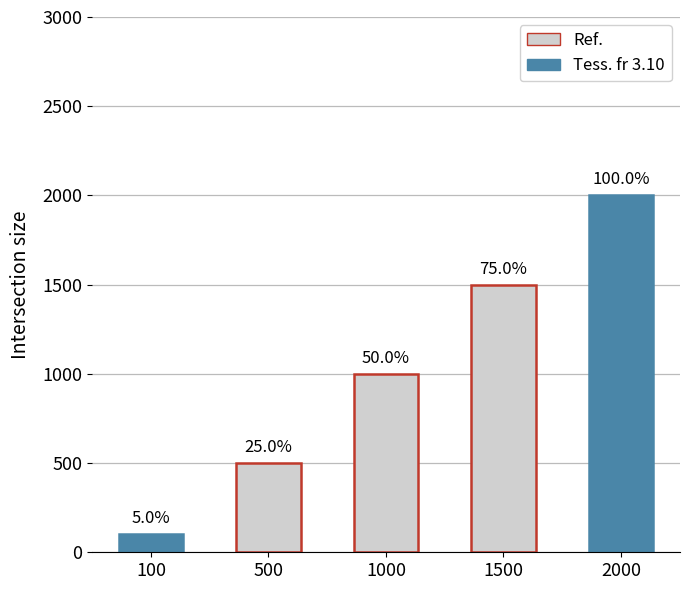

What is the value of the 1st bar from the left?

100